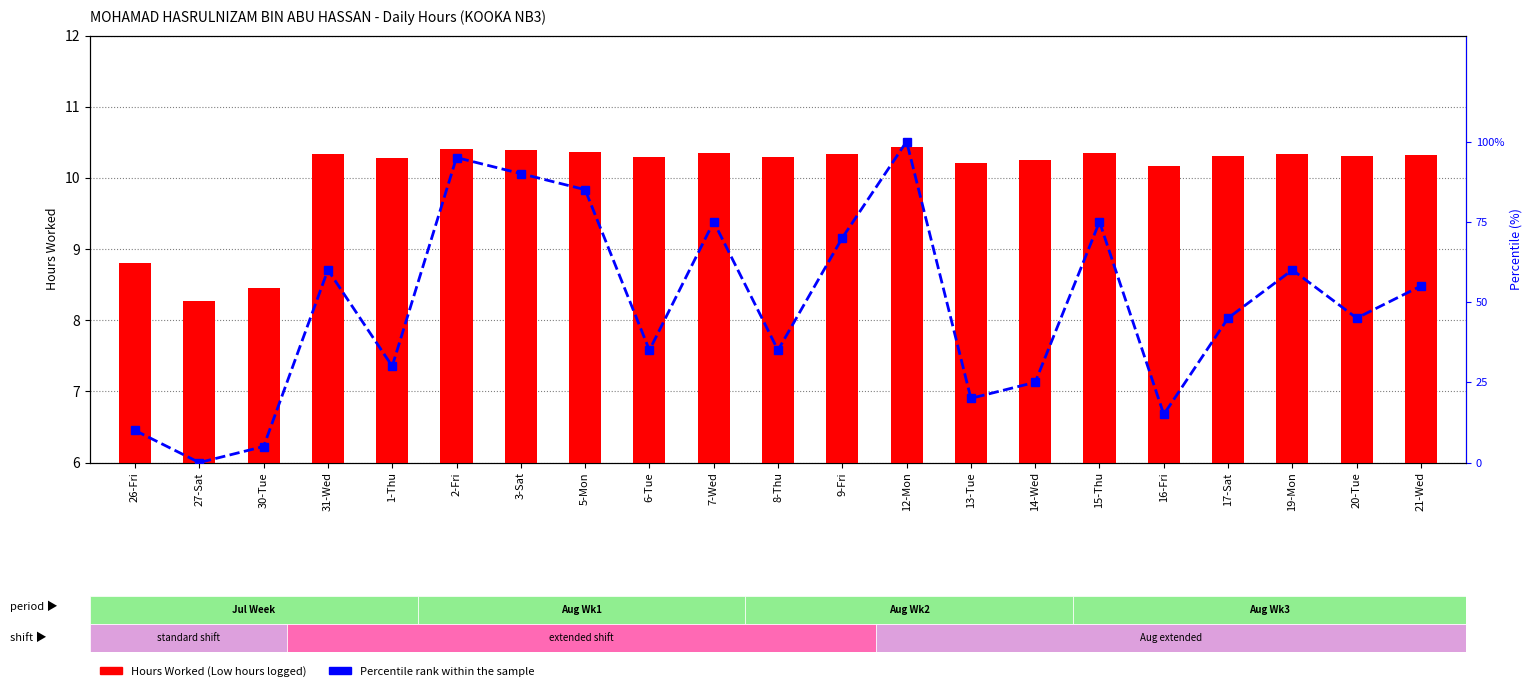

The value of Percentile rank within sample at 17-Sat is 45.0. True or false?

True